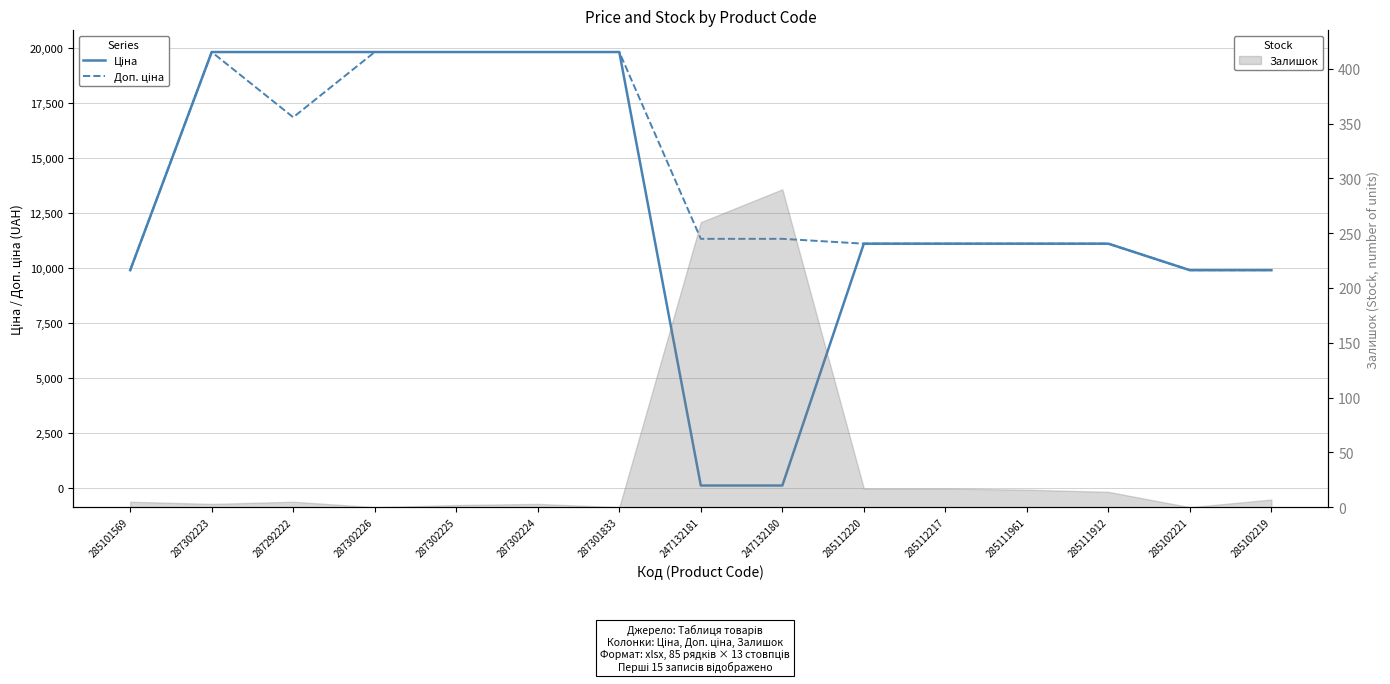

What is the difference between the Доп. ціна values at 285101569 and 285112217?

1205.1